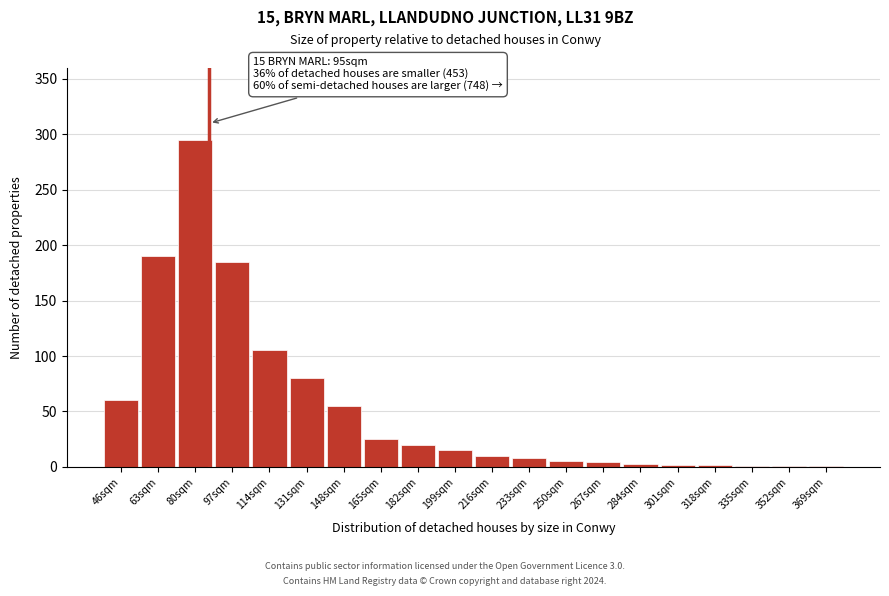

What is the greatest value displayed?

295